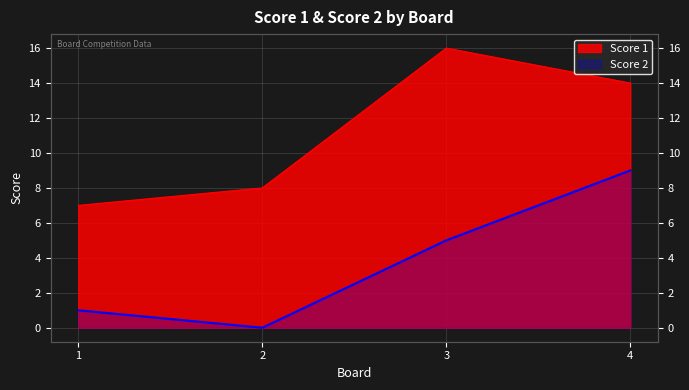

Count the number of categories in the chart.

4